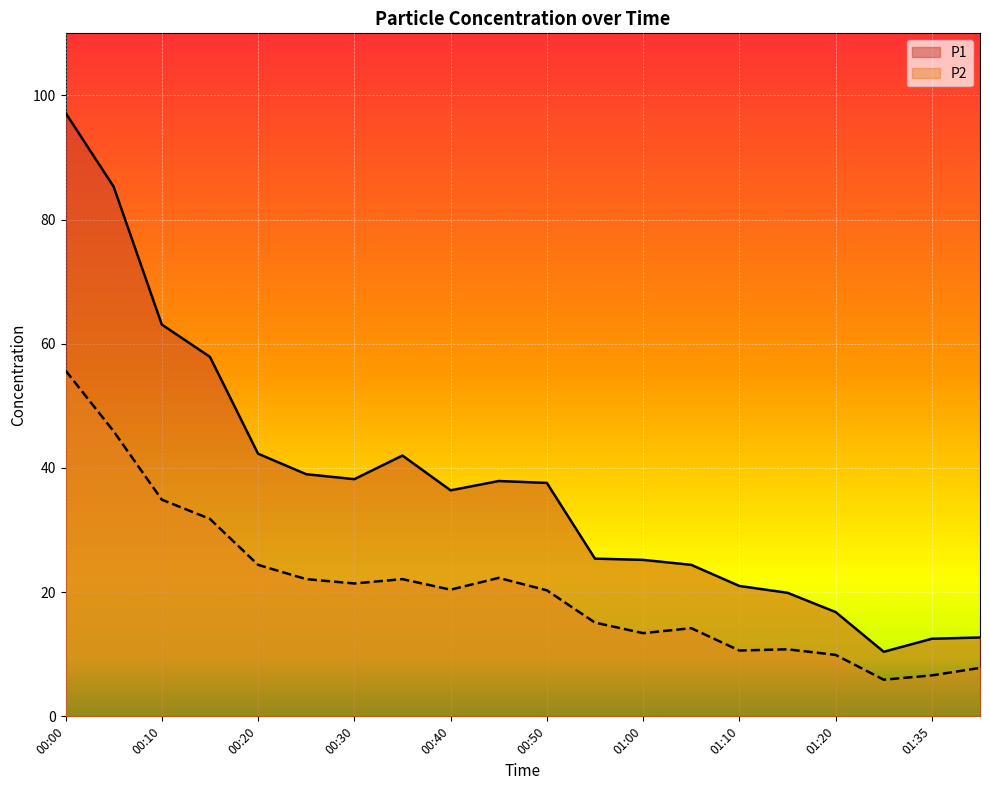

Is the value of P2 at 00:35 greater than the value of P1 at 00:35?

No